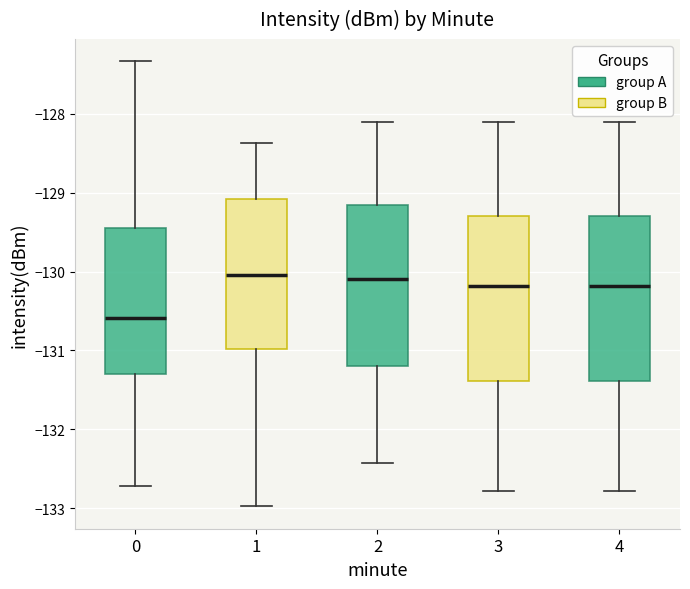

Which box has the lowest median line?

0